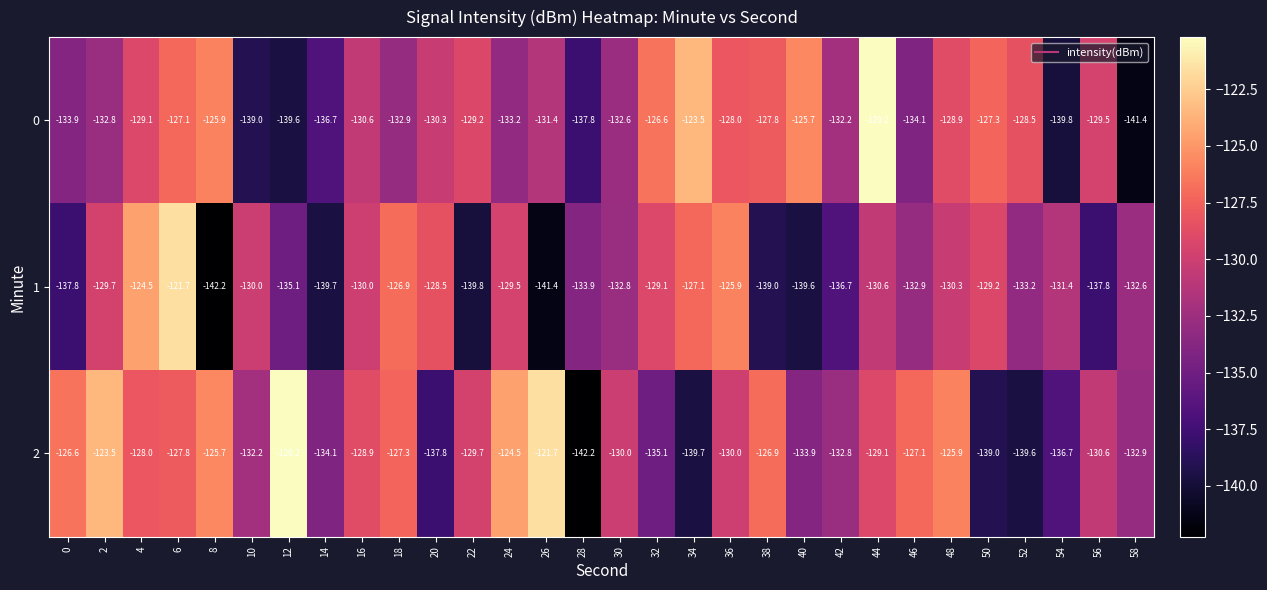

At how many categories does at least one series exceed -132?

26